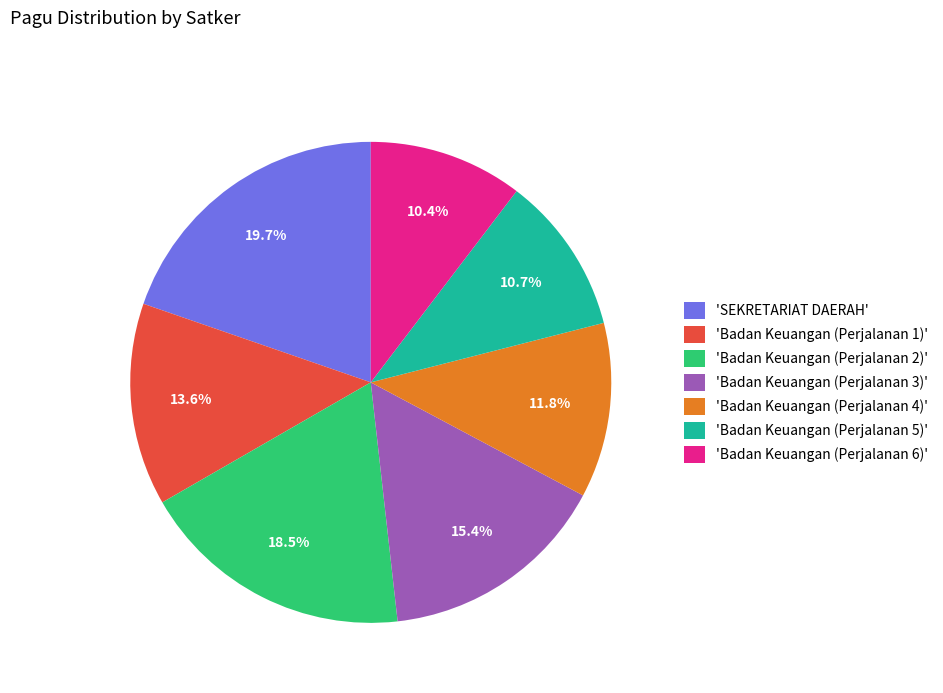

Which has a higher value, 'Badan Keuangan (Perjalanan 1)' or 'Badan Keuangan (Perjalanan 5)'?

'Badan Keuangan (Perjalanan 1)'